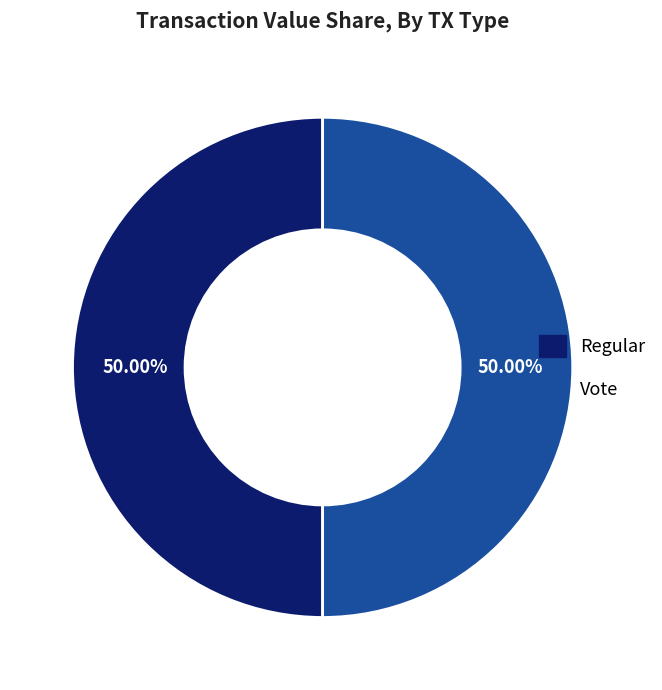

To the nearest percent, what is the difference between the Regular and Vote slice percentages?

0%